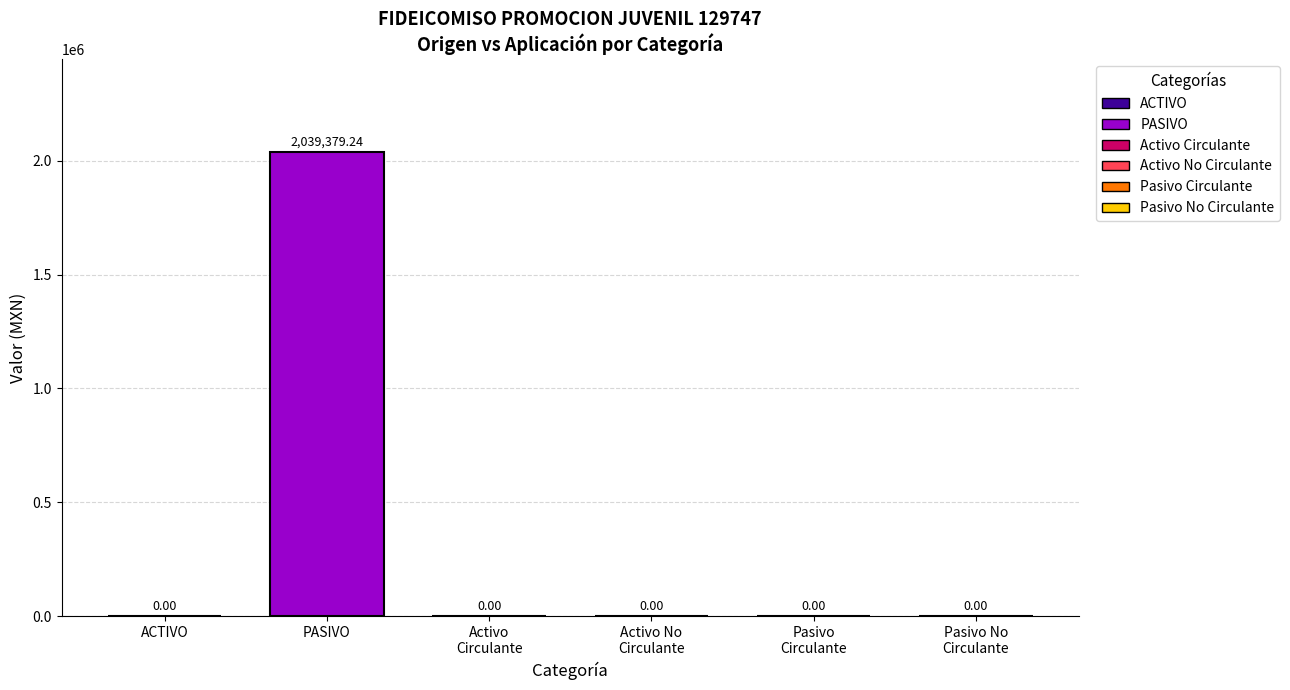

Reading left to right, transcribe all the data shown in this chart.

ACTIVO: Origen=0.0	Aplicación=0.0
PASIVO: Origen=0.0	Aplicación=2039379.2
Activo Circulante: Origen=0.0	Aplicación=0.0
Activo No Circulante: Origen=0.0	Aplicación=0.0
Pasivo Circulante: Origen=0.0	Aplicación=0.0
Pasivo No Circulante: Origen=0.0	Aplicación=0.0